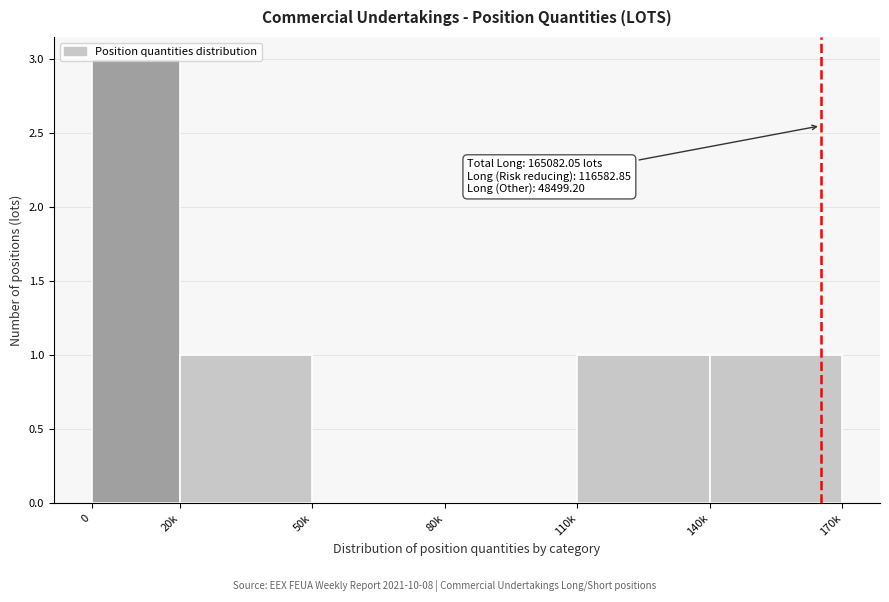

What is the maximum value shown in the chart?

3